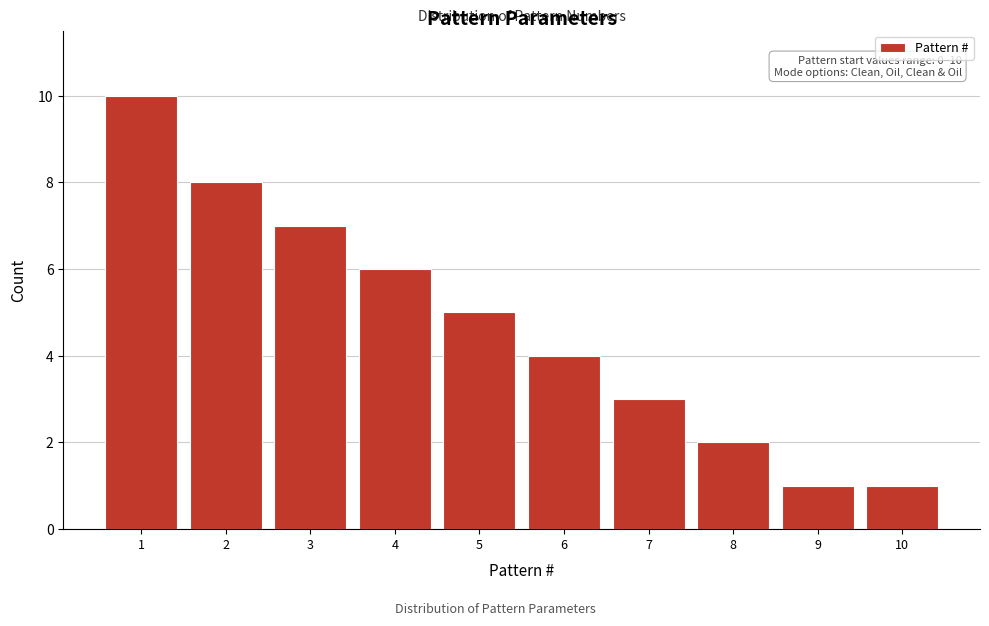

Reading left to right, extract all data points from this chart.

1=10	2=8	3=7	4=6	5=5	6=4	7=3	8=2	9=1	10=1